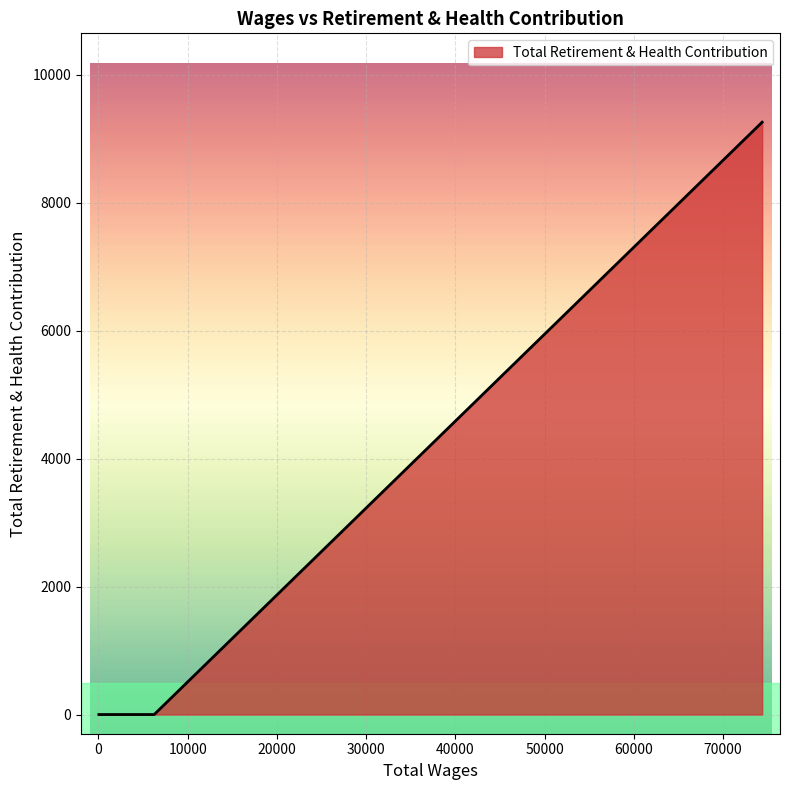

What is the sum of all values?

9259